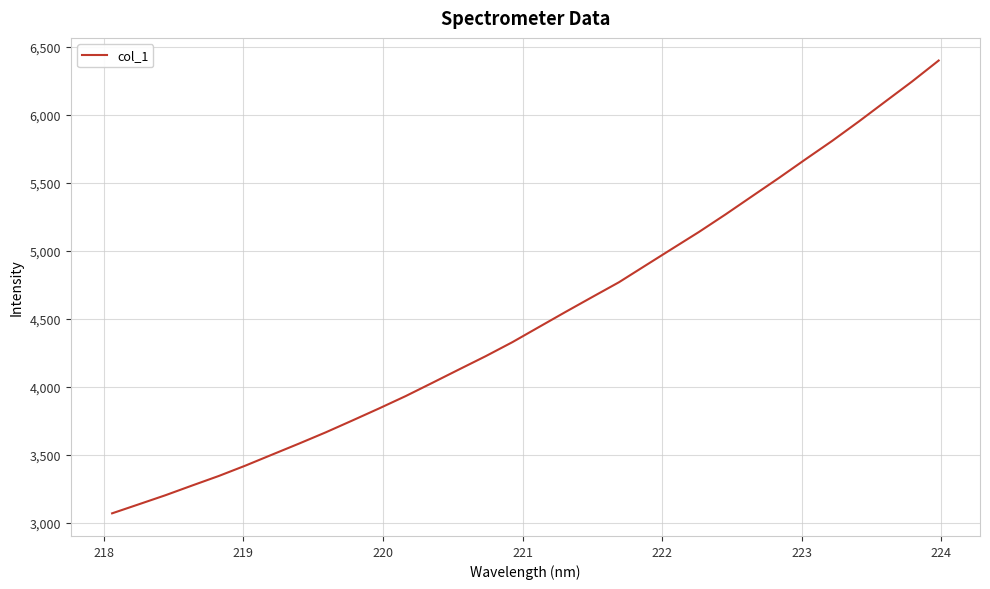

What is the greatest value displayed?

6398.9